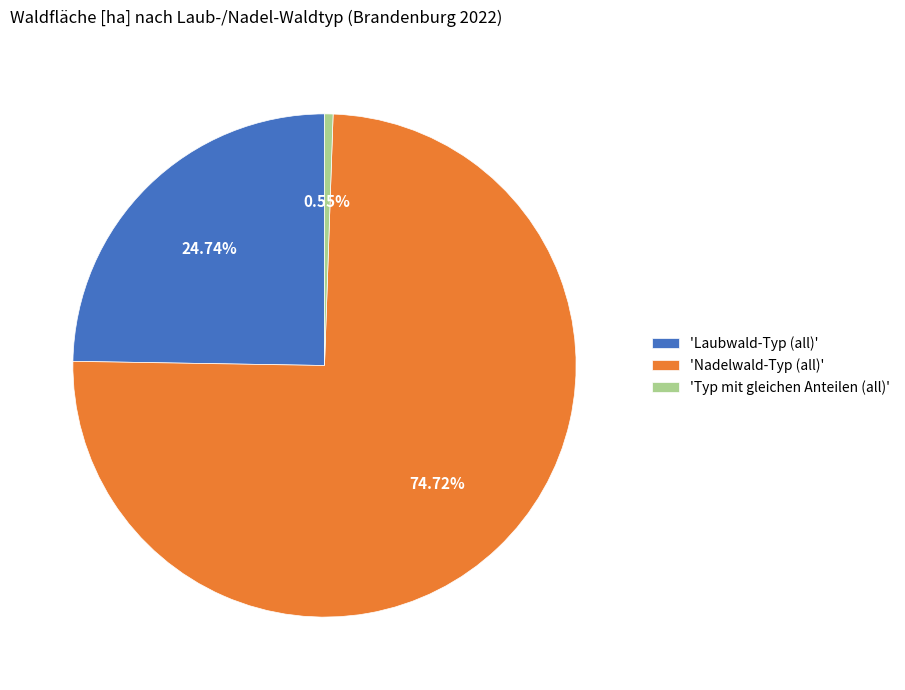

What is the smallest slice in the pie chart?

'Typ mit gleichen Anteilen (all)'